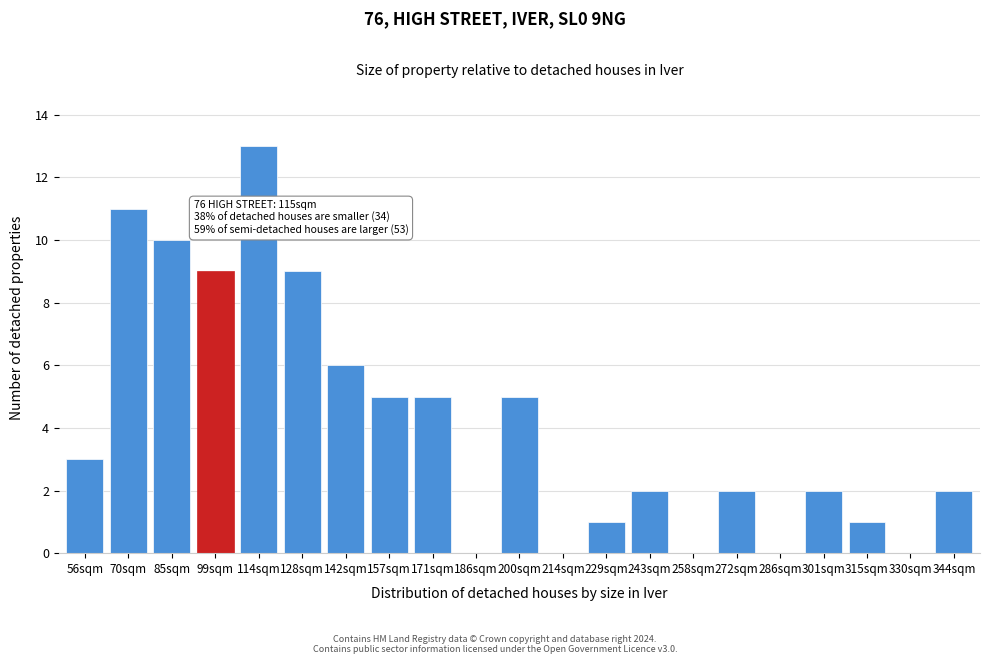

Reading left to right, extract all data points from this chart.

56sqm=3	70sqm=11	85sqm=10	99sqm=9	114sqm=13	128sqm=9	142sqm=6	157sqm=5	171sqm=5	186sqm=0	200sqm=5	214sqm=0	229sqm=1	243sqm=2	258sqm=0	272sqm=2	286sqm=0	301sqm=2	315sqm=1	330sqm=0	344sqm=2